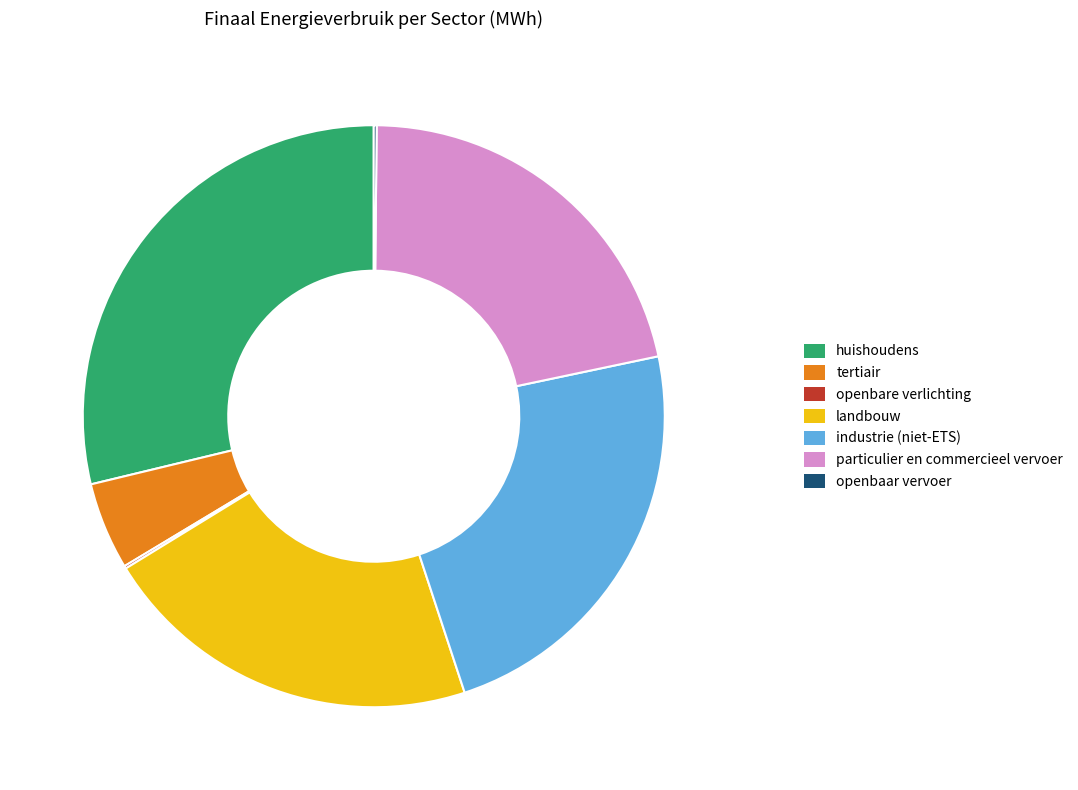

Does any single category account for the majority?

No